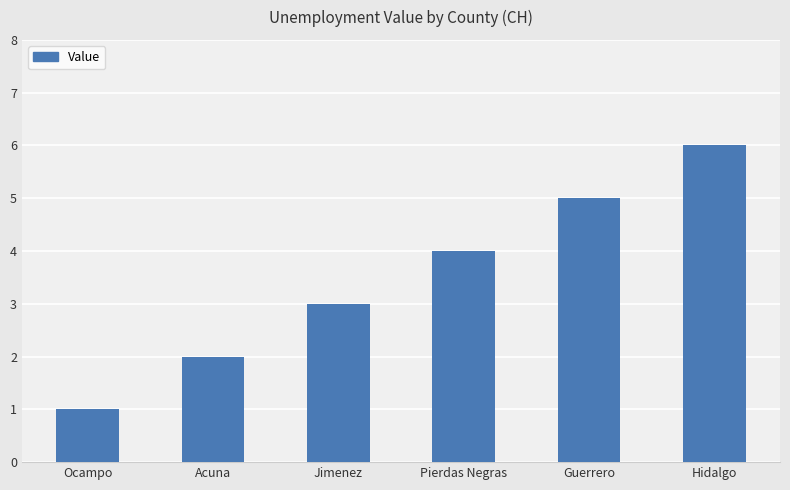

Count the number of categories in the chart.

6